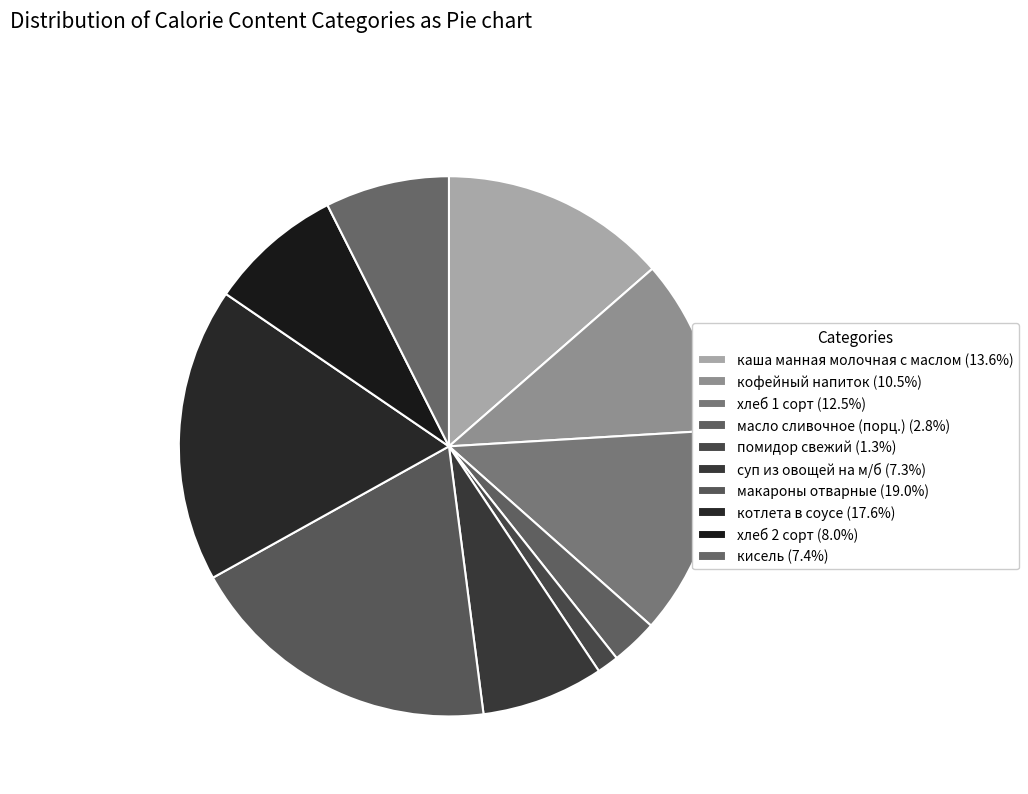

How many slices are in this pie chart?

10